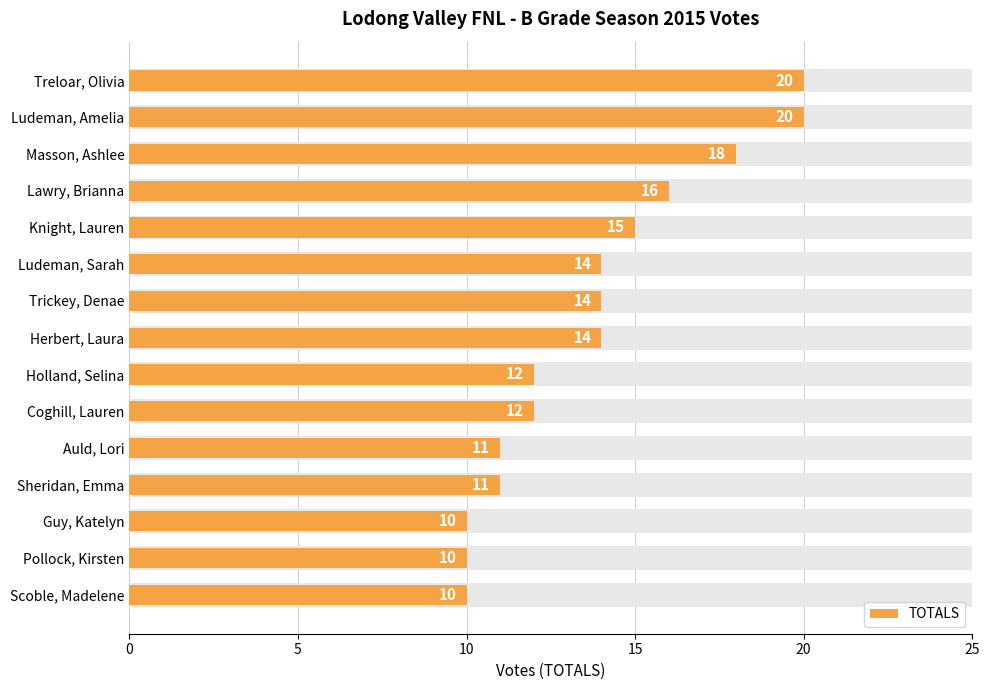

What is the value of the 8th bar from the left?

14